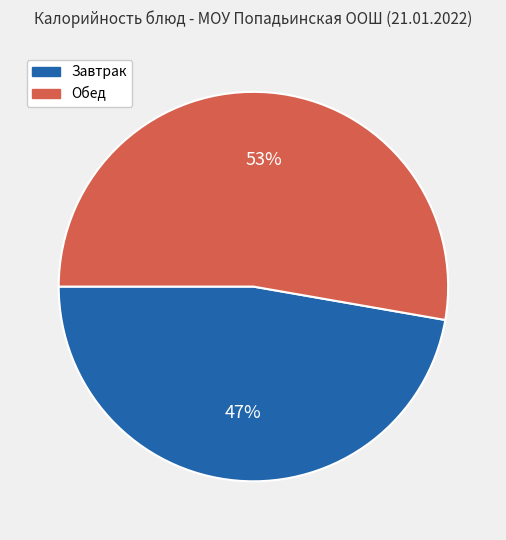

To the nearest percent, what is the average slice percentage?

50%